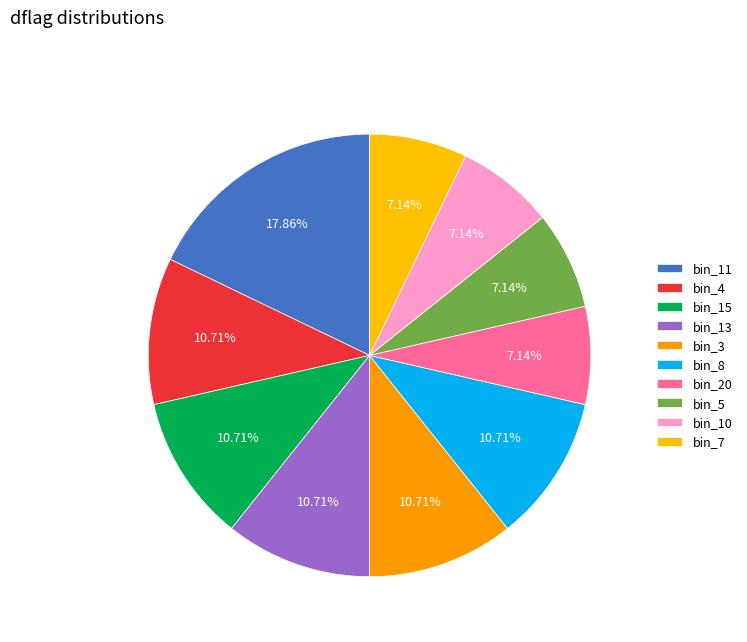

Does any single category account for the majority?

No